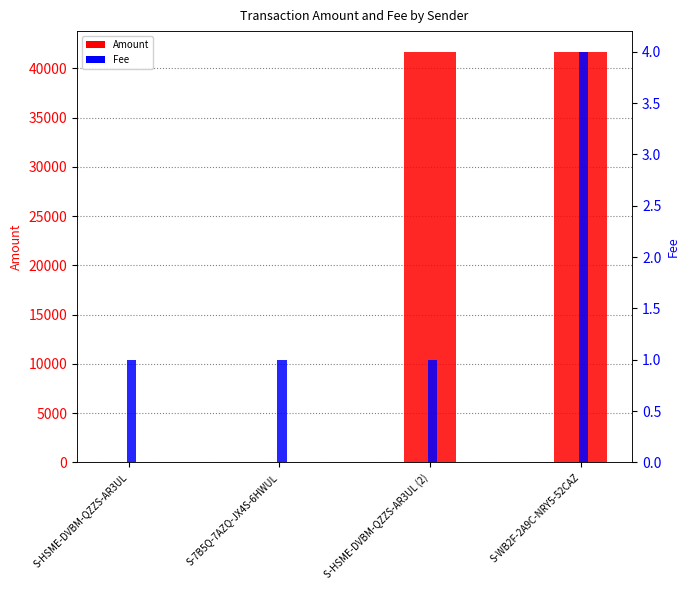

Where does the Amount series first go above 41695?

S-WB2F-2A9C-NRY5-52CAZ